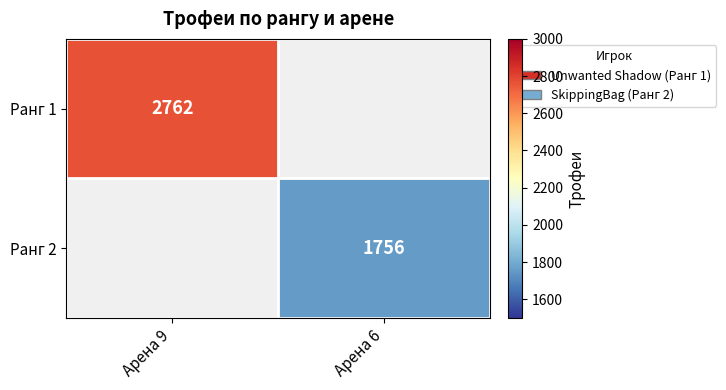

Is it true that Ранг 2 equals 1756 at Арена 6?

True